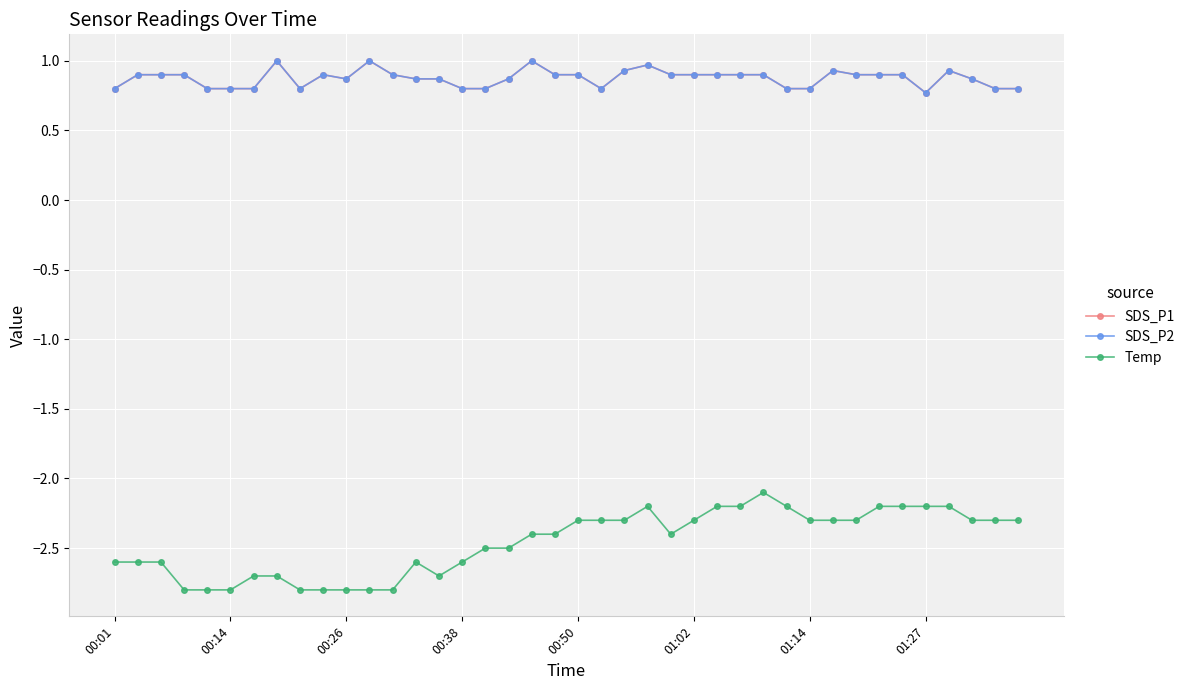

List the series in order of their peak value, lowest first.

Temp, SDS_P1, SDS_P2